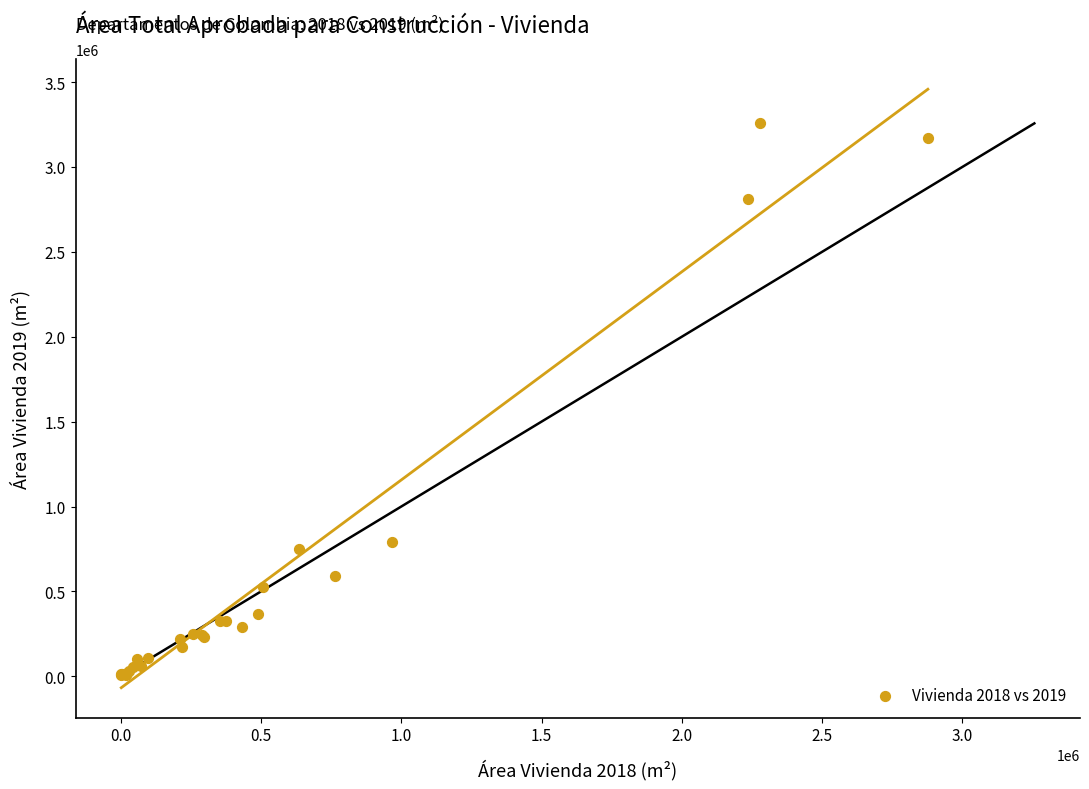

What Y value in the scatter plot is closest to 1631021?

789760